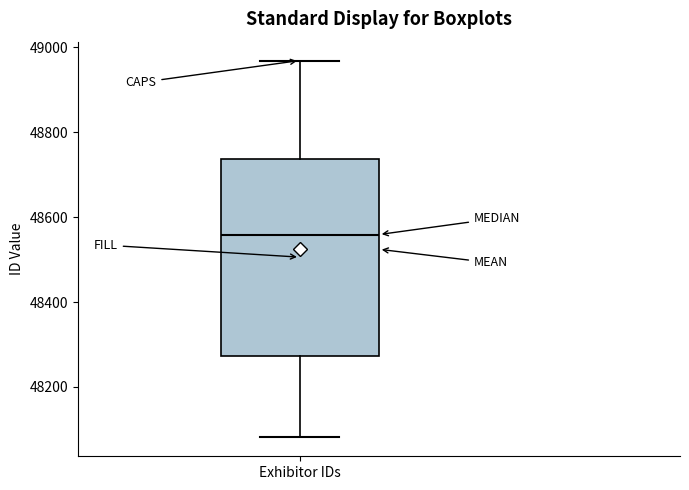

Transcribe this box plot: give where the median line is, the range the box spans, and where the two whiskers end, as read against the y-axis. The values are not printed on the chart, so give them approximately, as read against the axis.

median 48560, box 48280 to 48740, whiskers 48080 to 48960